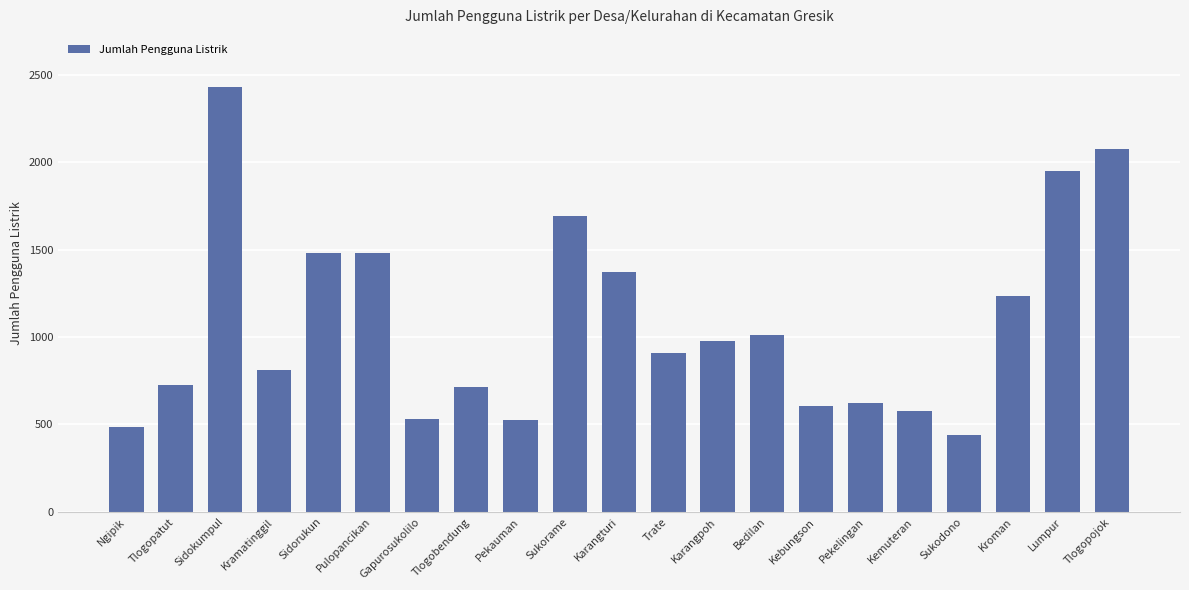

Approximately how many times larger is the value at Tlogobendung compared to Sidokumpul?

0.3